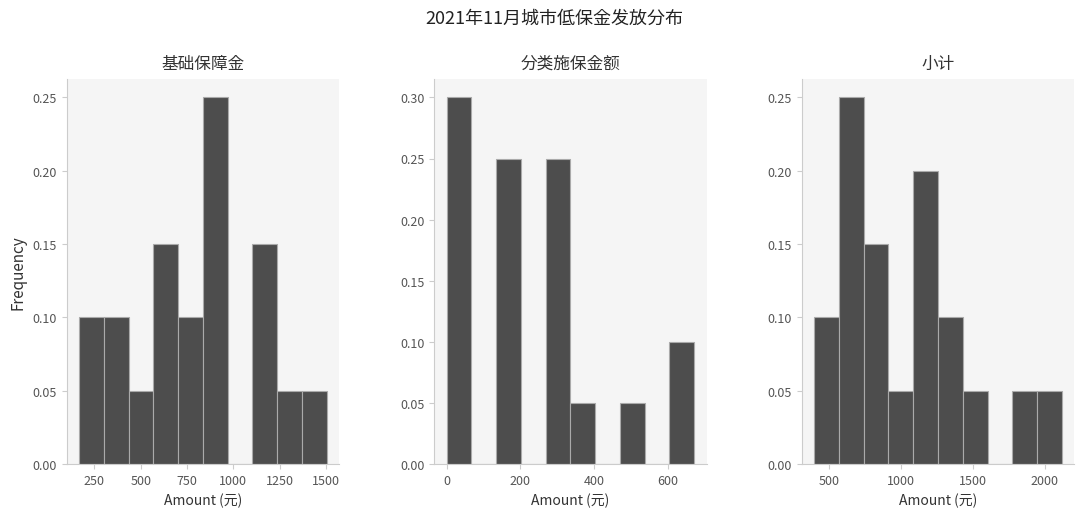

What is the spread (max minus min) of values at 250?

0.2